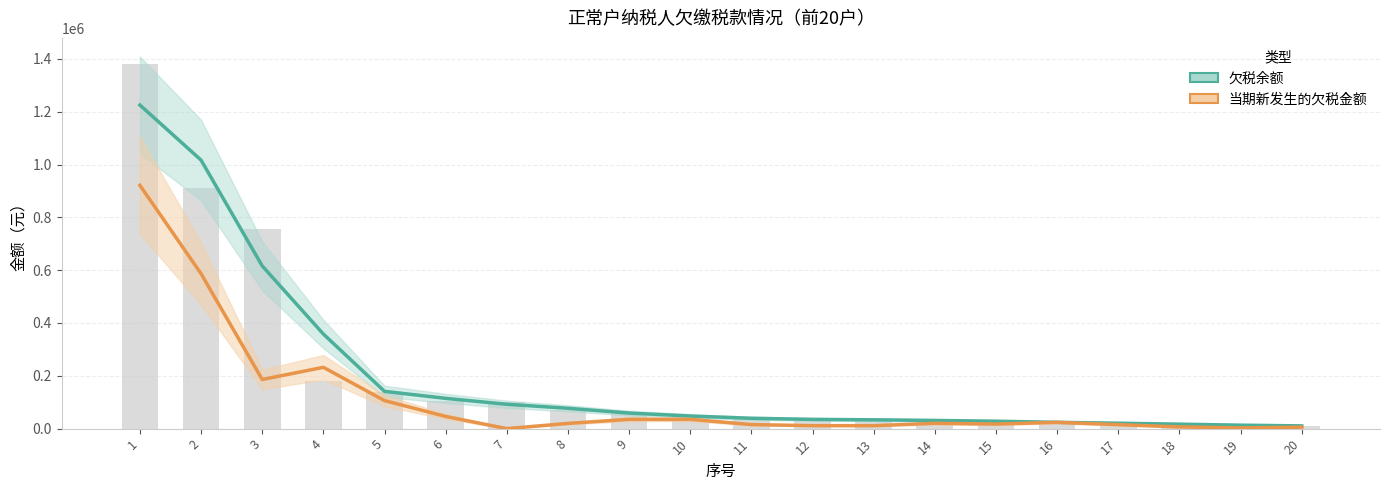

What is the sum of all 欠税余额 values?

3999413.5